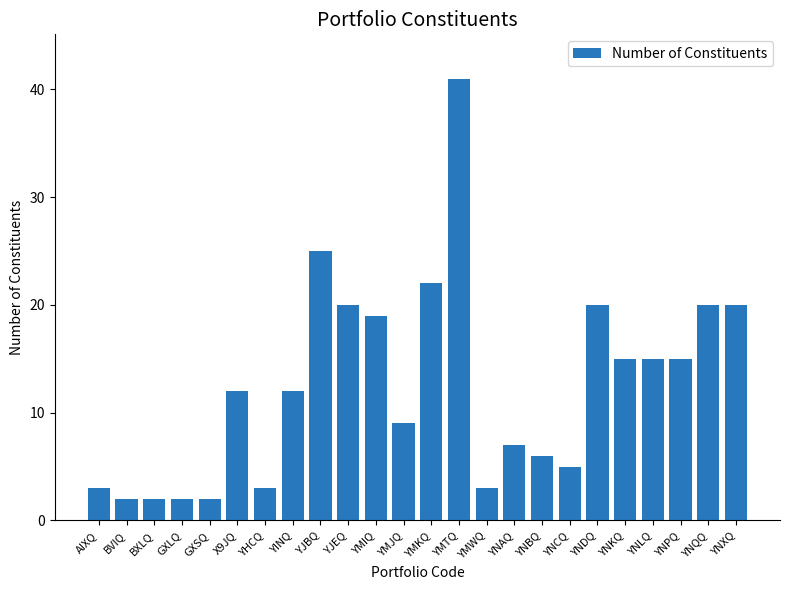

The value at YNCQ is 9. True or false?

False